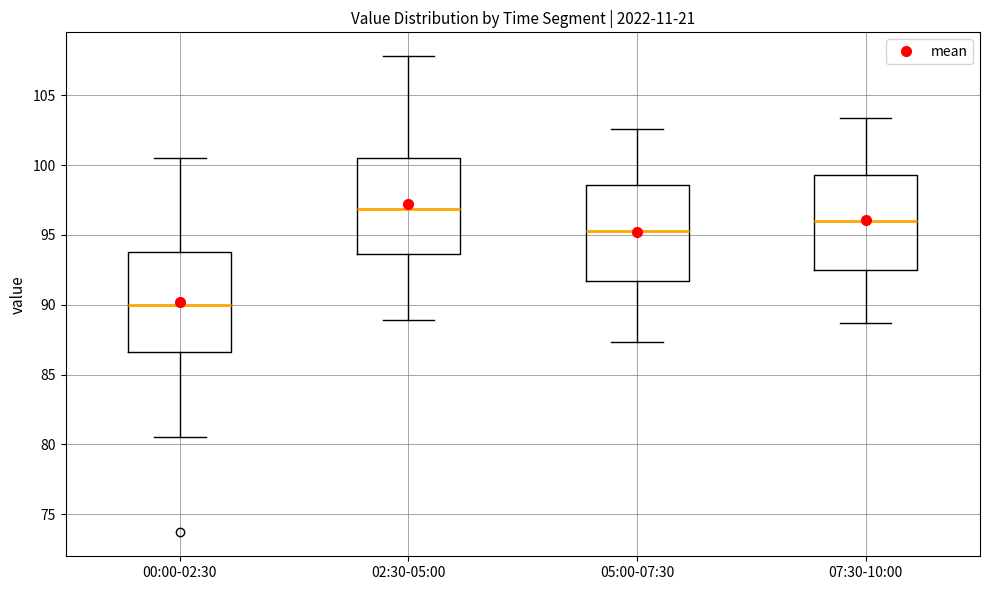

Where does the lower whisker of the box for 00:00-02:30 end on the y-axis? The values are not printed on the chart, so give them approximately, as read against the axis.

80.5